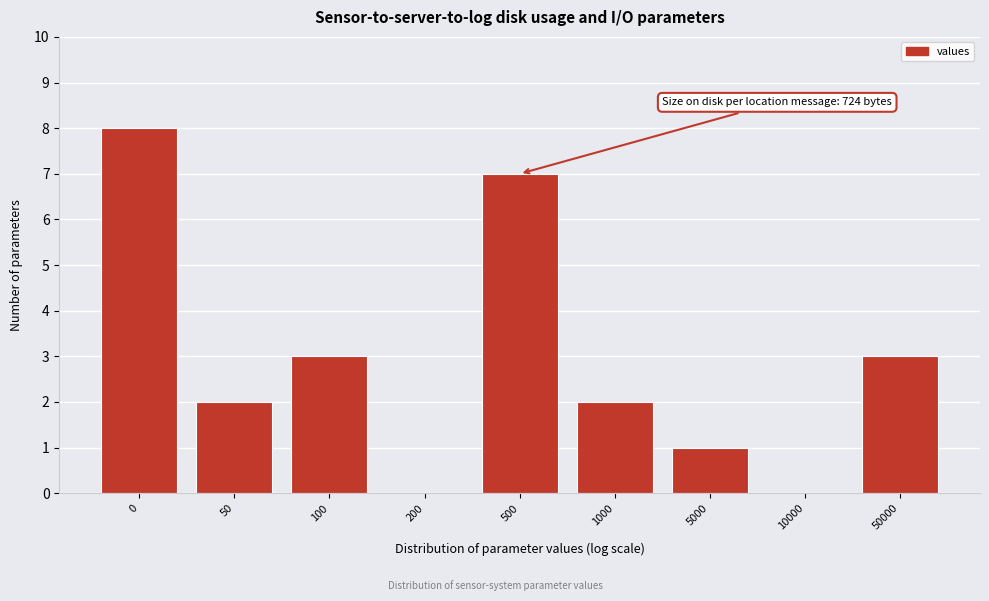

Reading left to right, list all the values displayed in this chart.

0=8	50=2	100=3	200=0	500=7	1000=2	5000=1	10000=0	50000=3